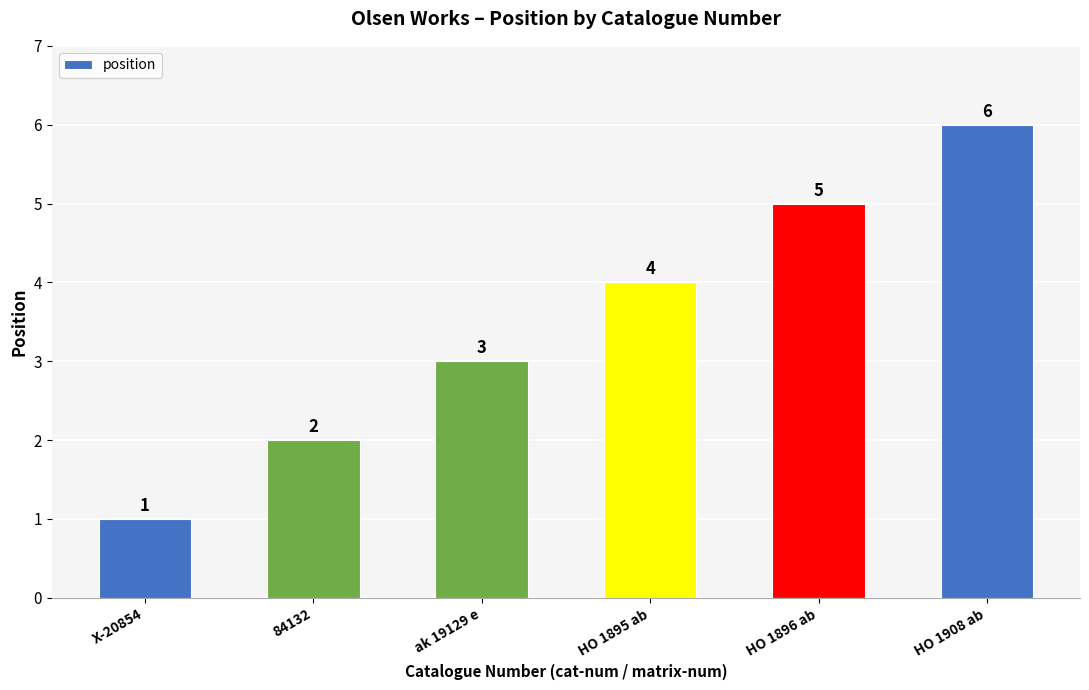

Which has a higher value, X-20854 or ak 19129 e?

ak 19129 e